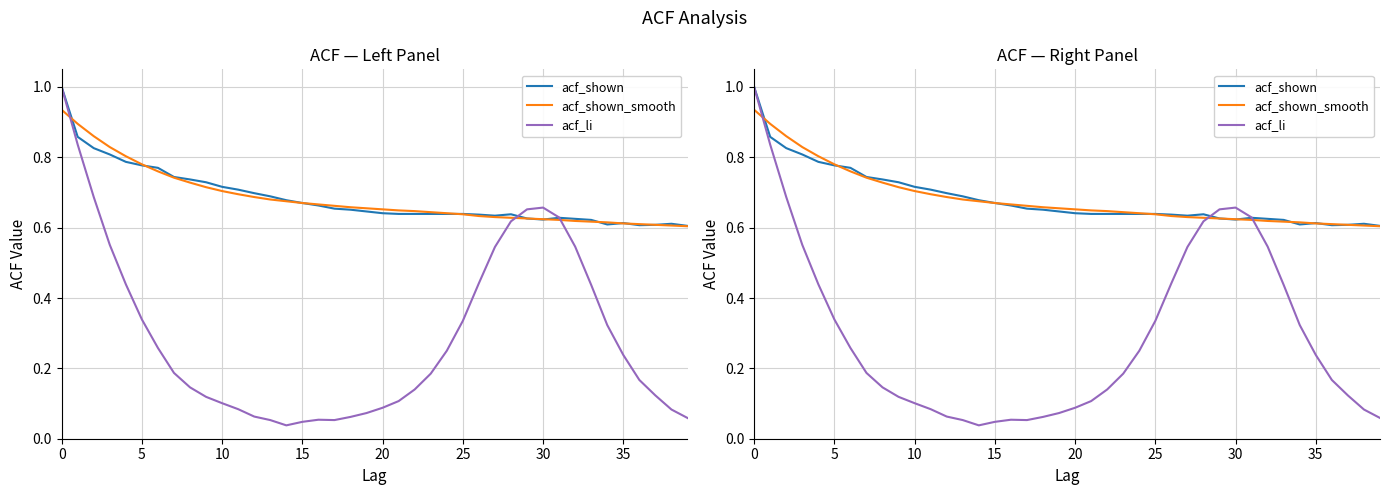

Which has a higher value, 25 or 39?

25